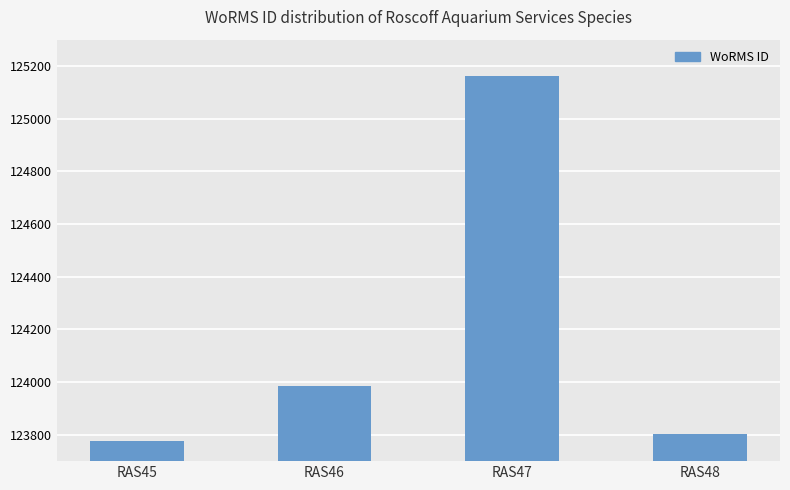

At which label is the value closest to 124468?

RAS46